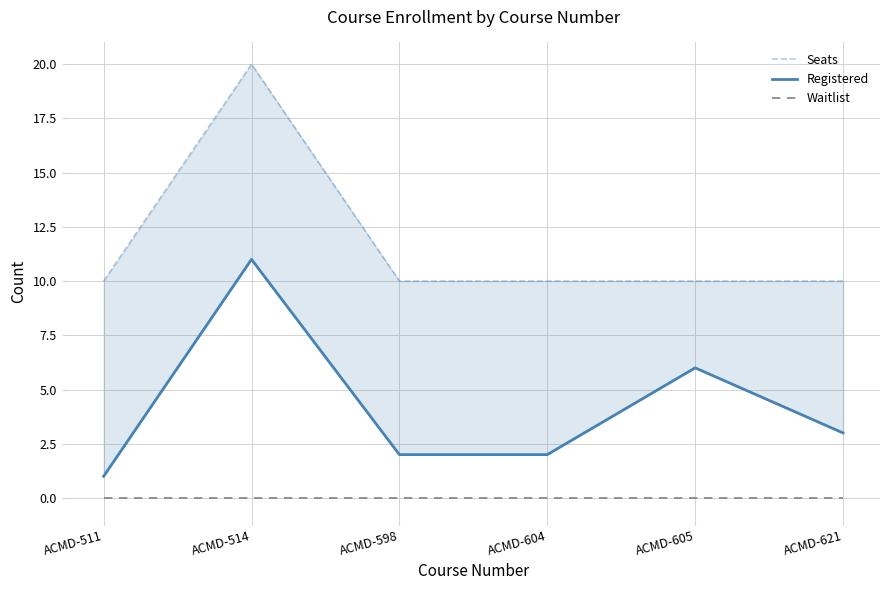

Rank the series by their maximum value, from highest to lowest.

Seats, Registered, Waitlist